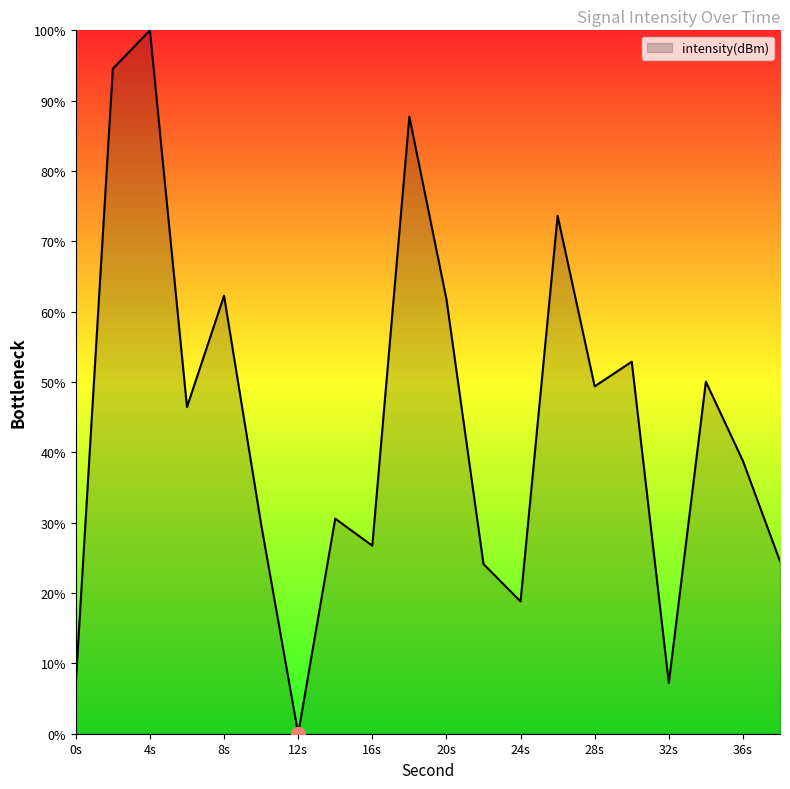

What is the difference between the maximum and minimum values?

100.0